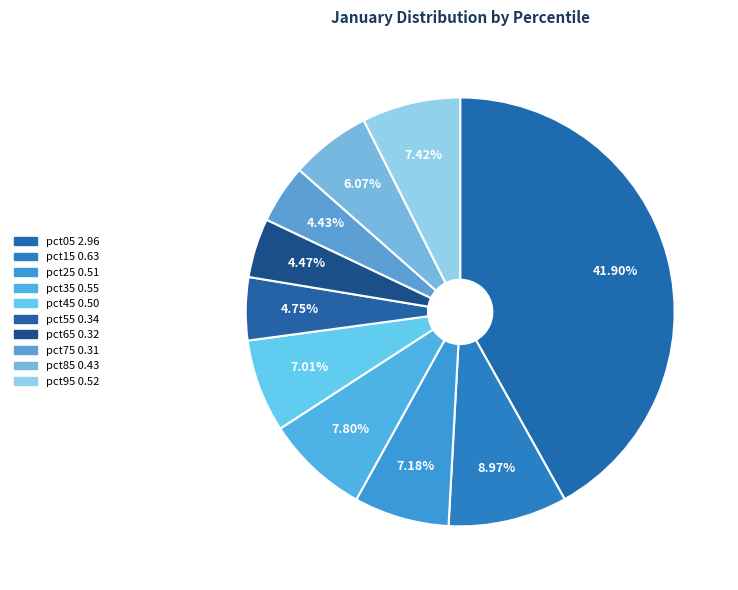

To the nearest percent, what portion does pct85 represent?

6%